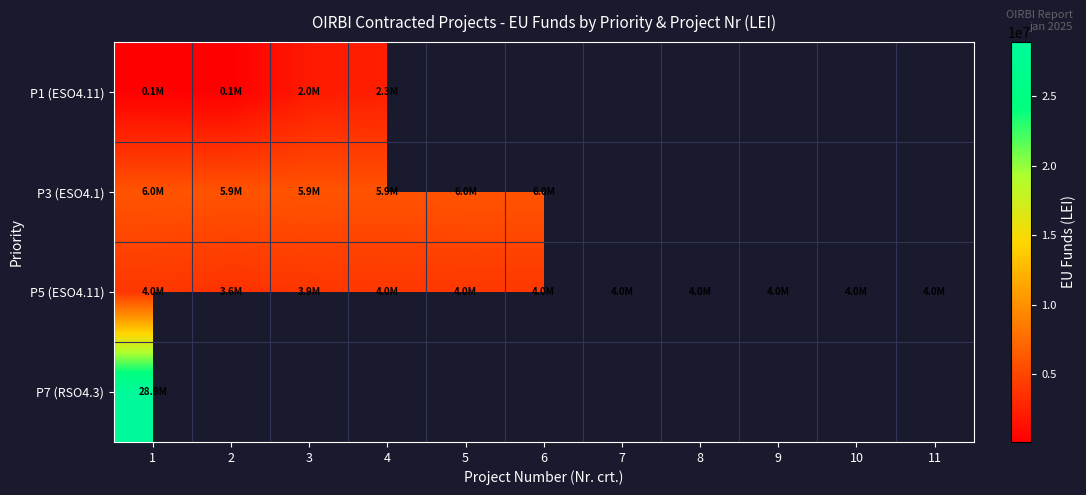

At which label is P3 (ESO4.1) closest to 5912418?

2